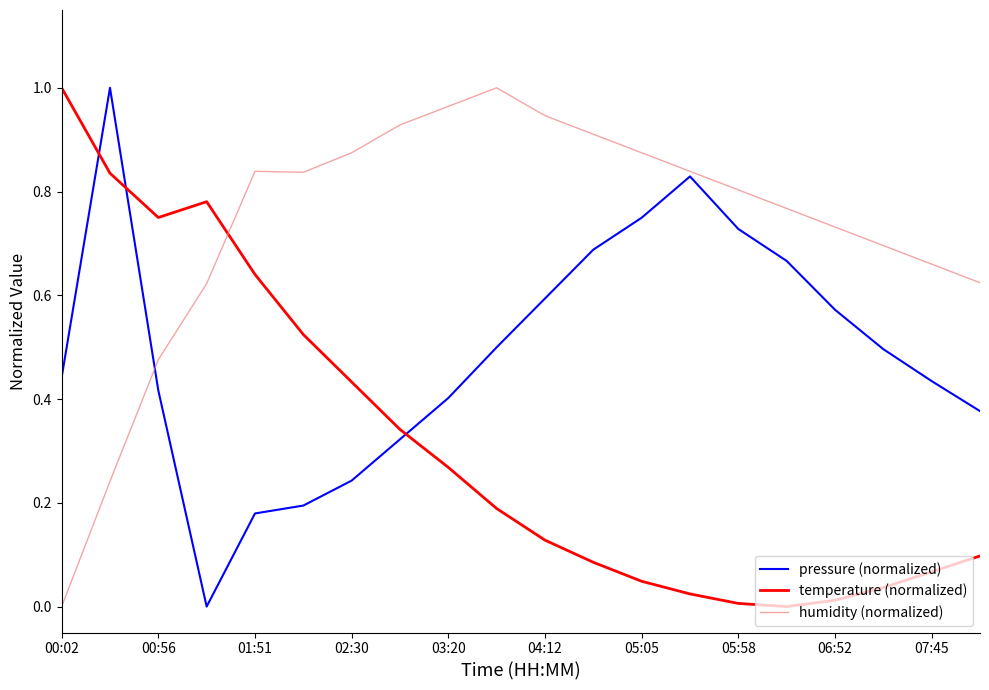

How many intersections are there between pressure (normalized) and temperature (normalized)?

3